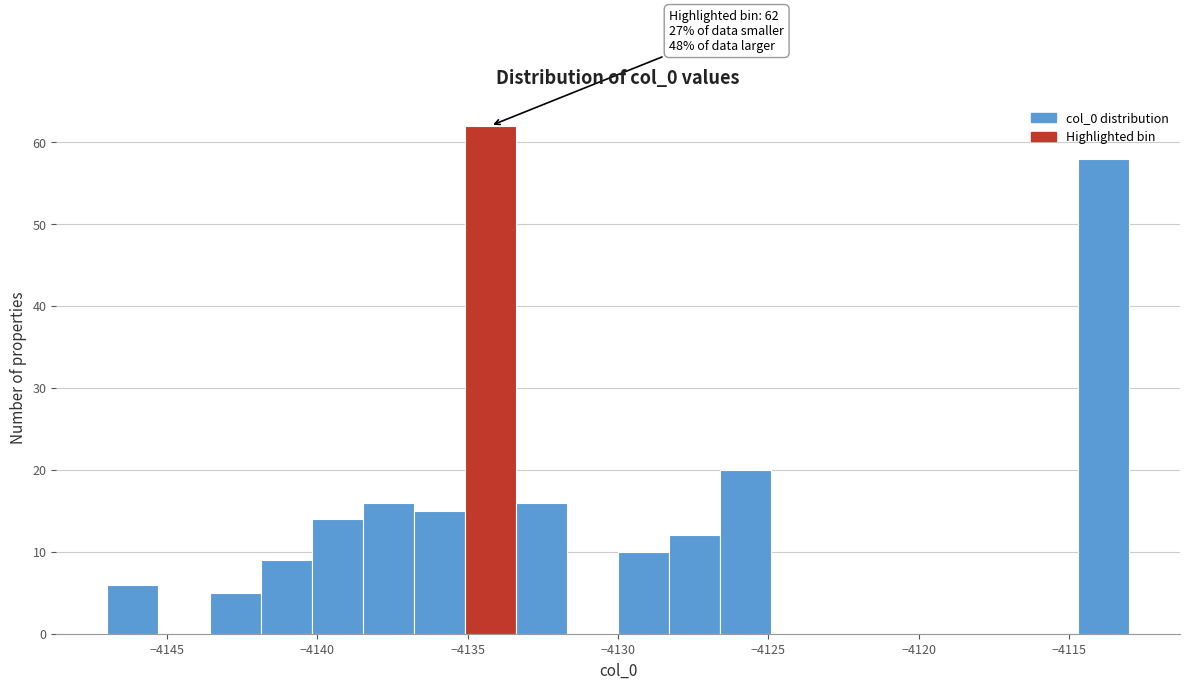

Around what value on the x-axis is the tallest bar? Give the approximate position of its centre, as read against the axis.

-4134.0